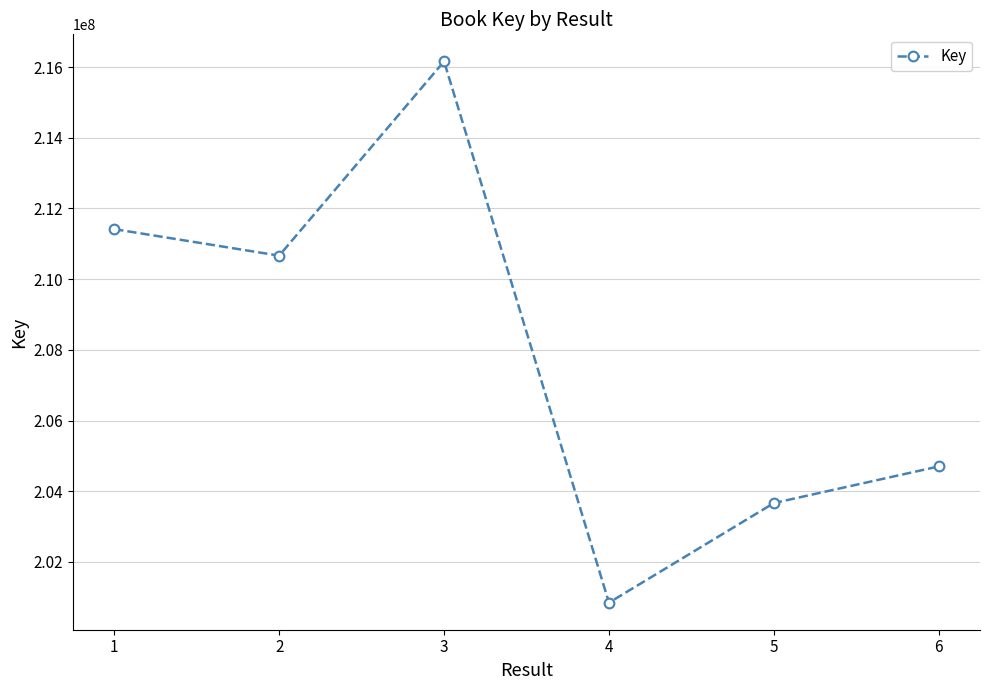

Does the chart have visible grid lines?

Yes